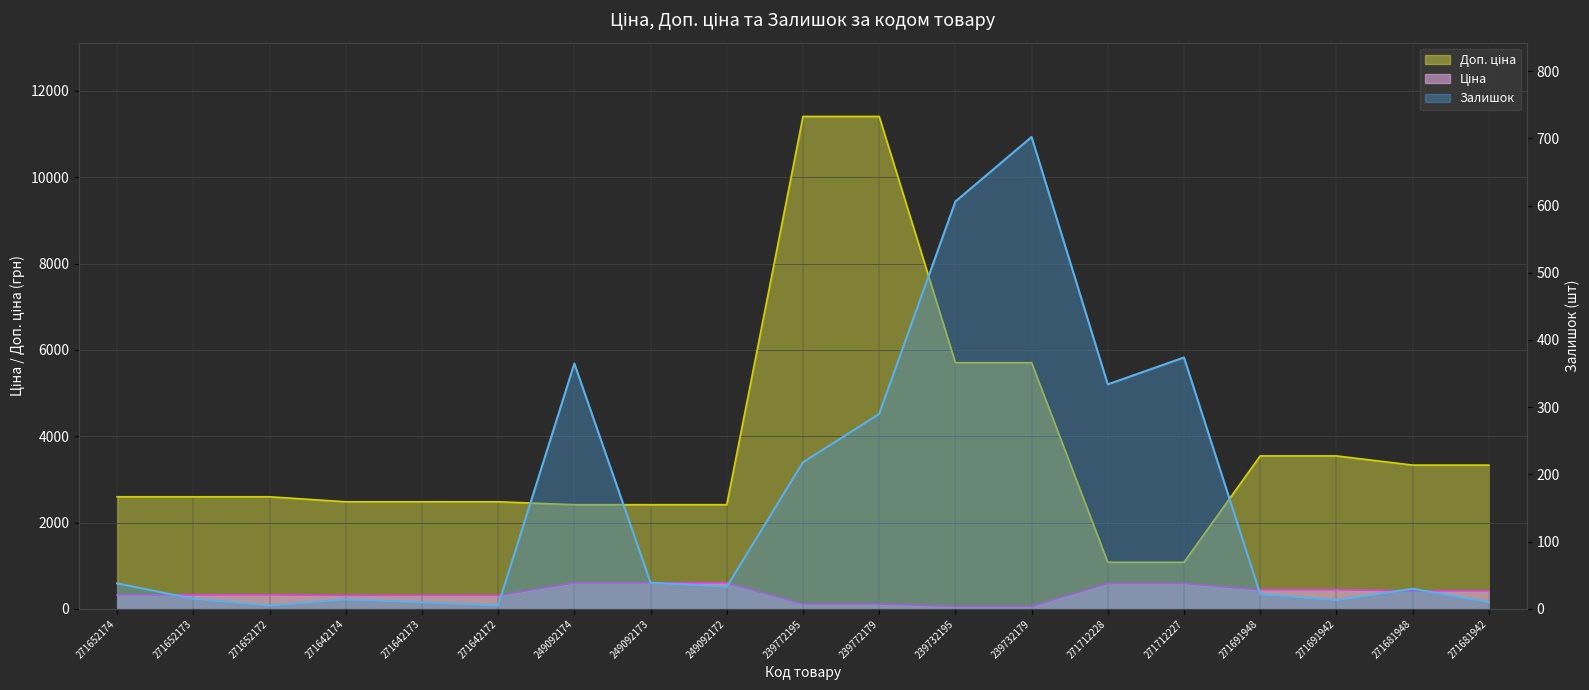

What is the label of the 10th point from the right?

239772195